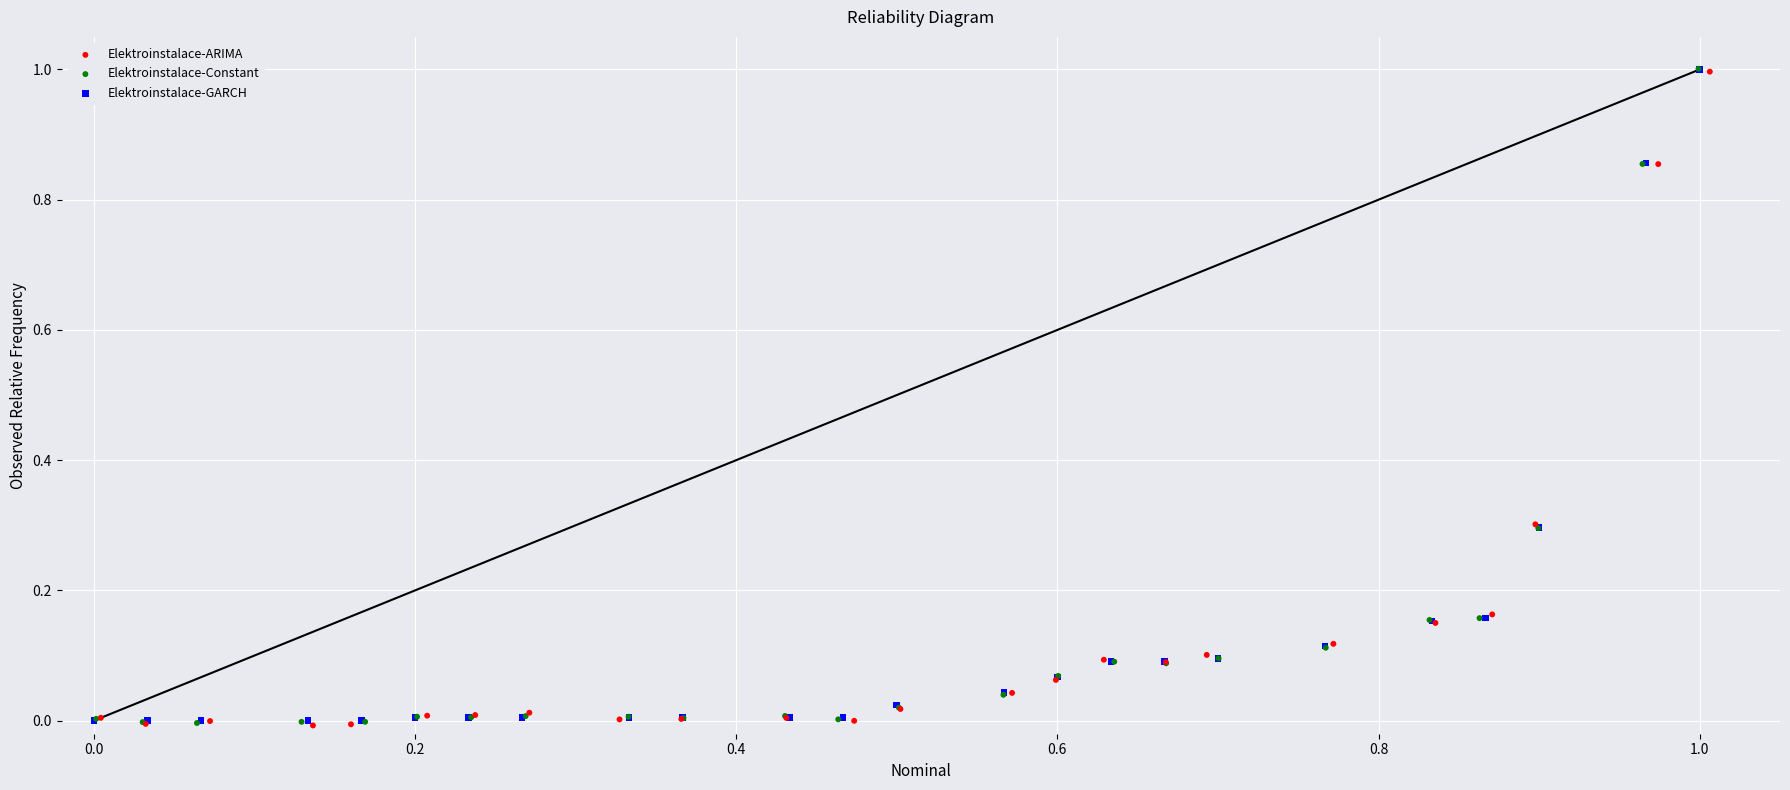

What are all the series names shown in the legend?

Elektroinstalace-ARIMA, Elektroinstalace-Constant, Elektroinstalace-GARCH